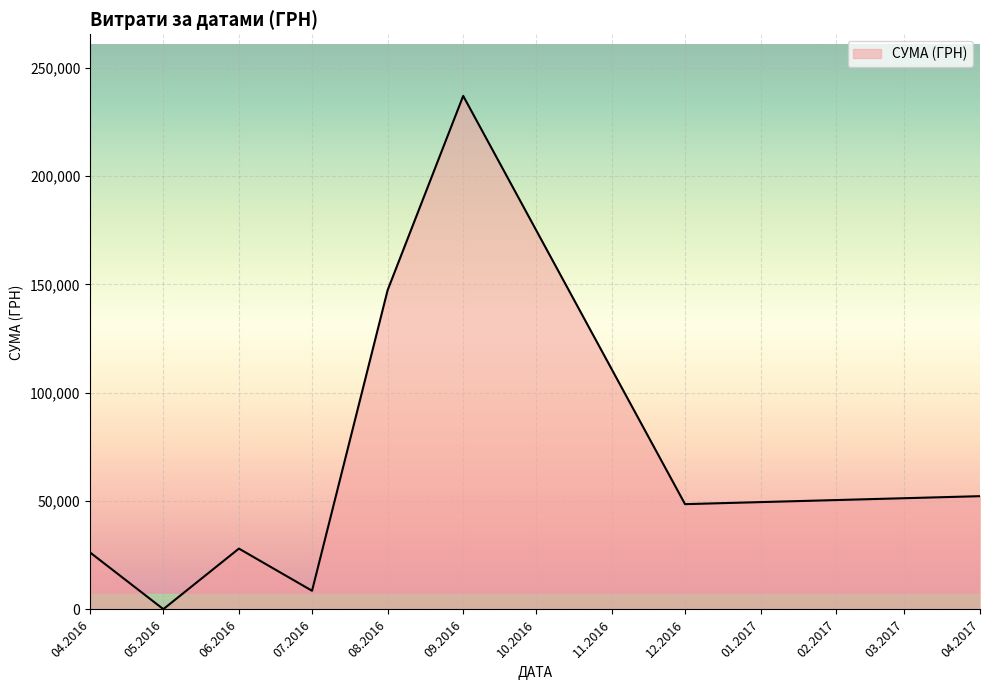

Is it true that the value at 12.2016 is 48589.0?

True